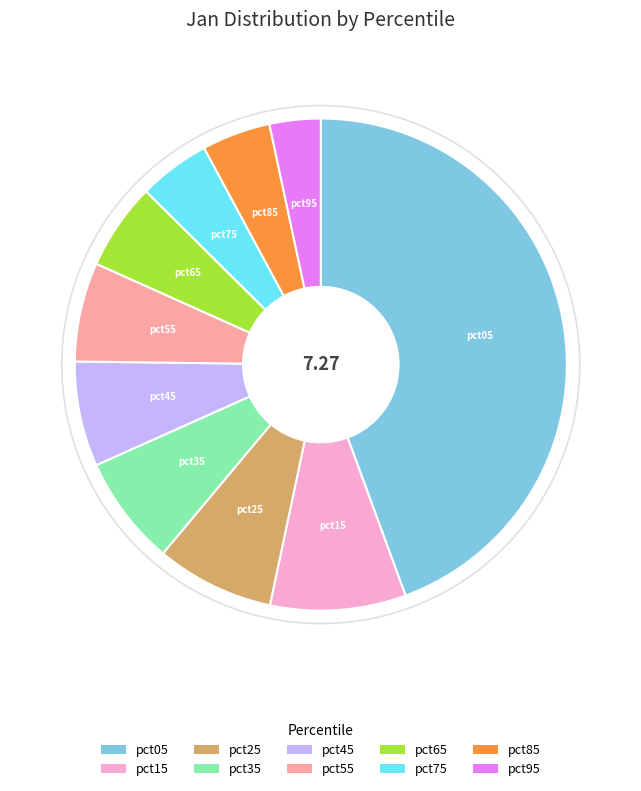

Count the number of slices in the pie.

10